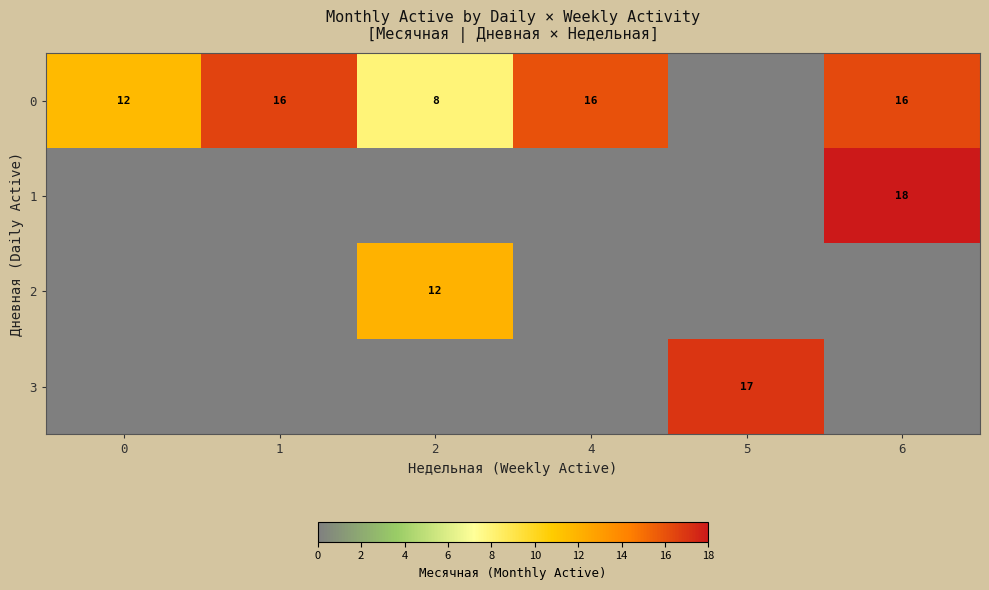

Is it true that 0 equals 16 at 1?

True